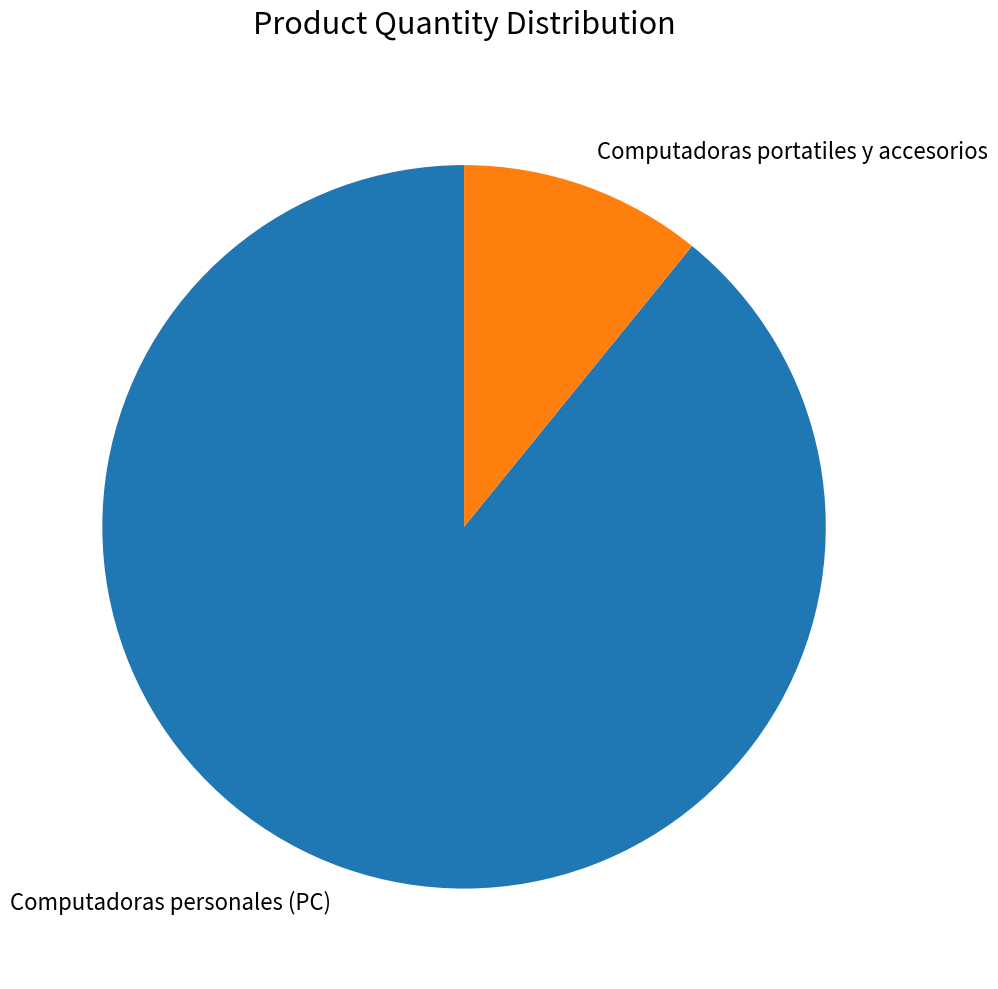

Do Computadoras personales (PC) and Computadoras portatiles y accesorios together represent more than half of the pie?

Yes